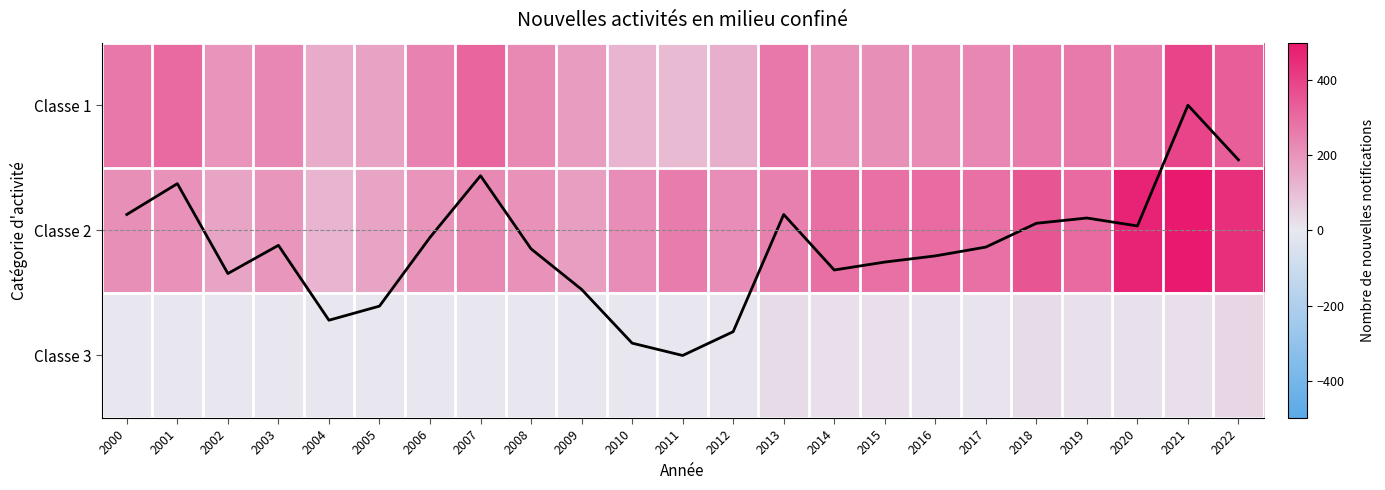

At which label is Classe 1 (tendance) closest to 1?

2020